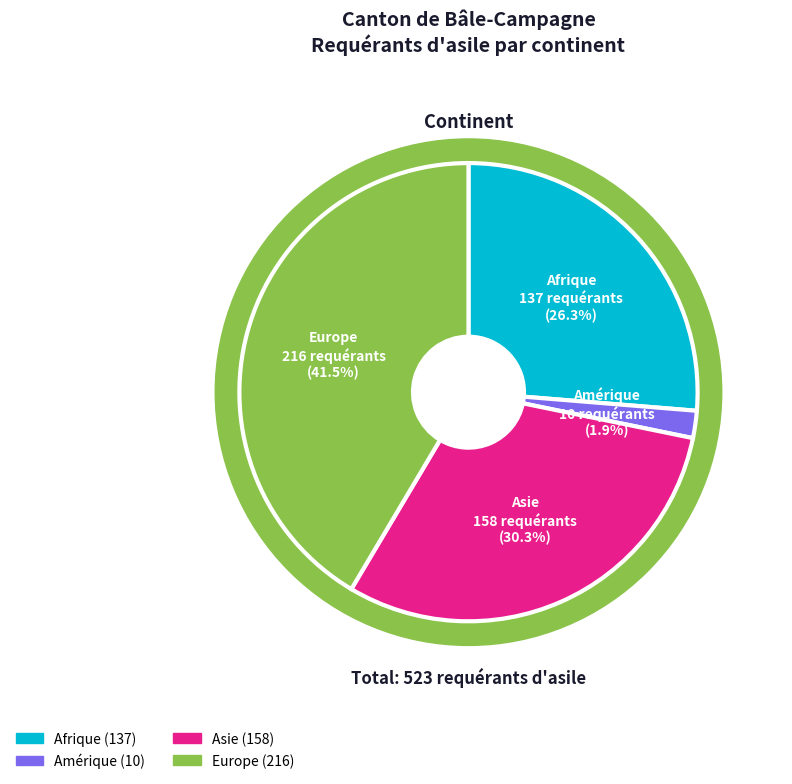

What percentage is the Amérique slice, to the nearest percent?

2%